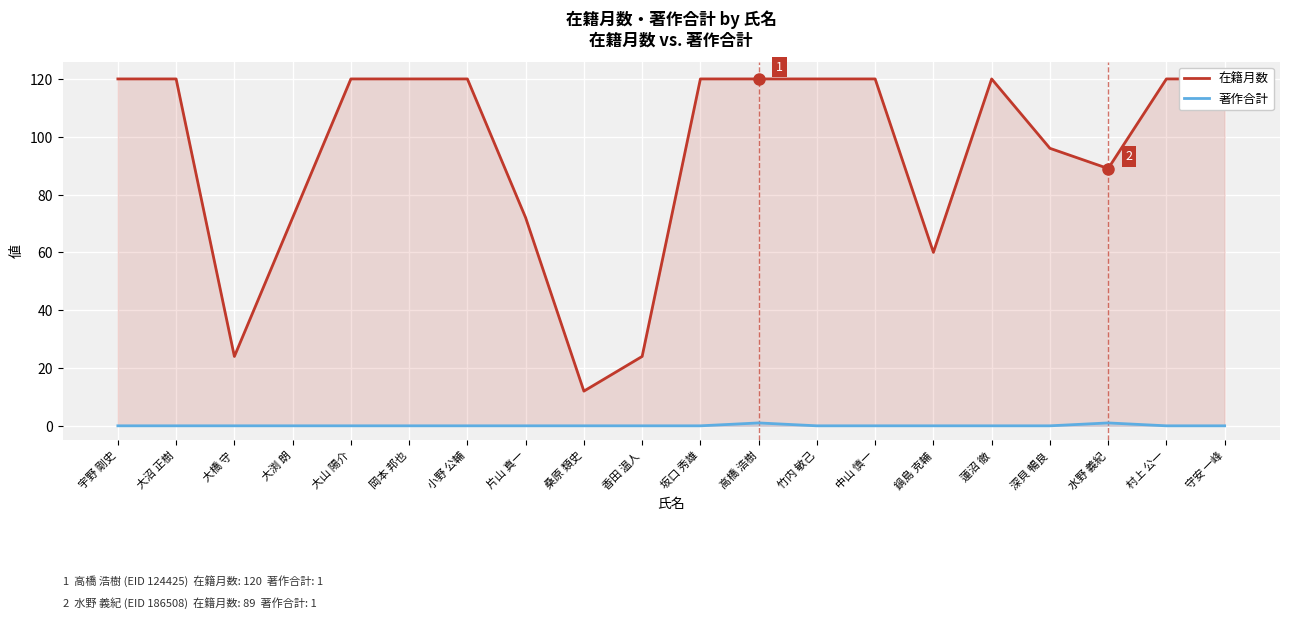

Does the chart display data point markers on the line(s)?

No